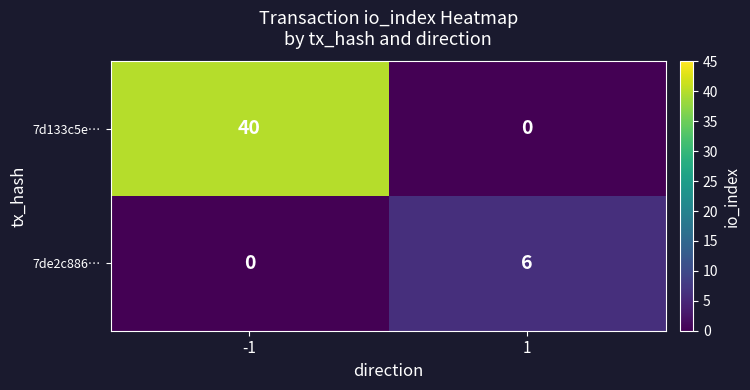

The value of 7d133c5e… at -1 is 40. True or false?

True